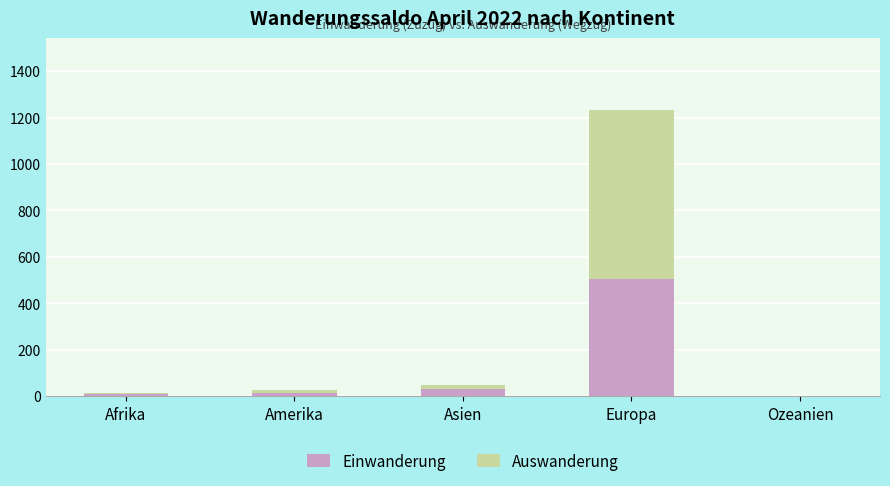

Does the chart contain stacked bars?

Yes